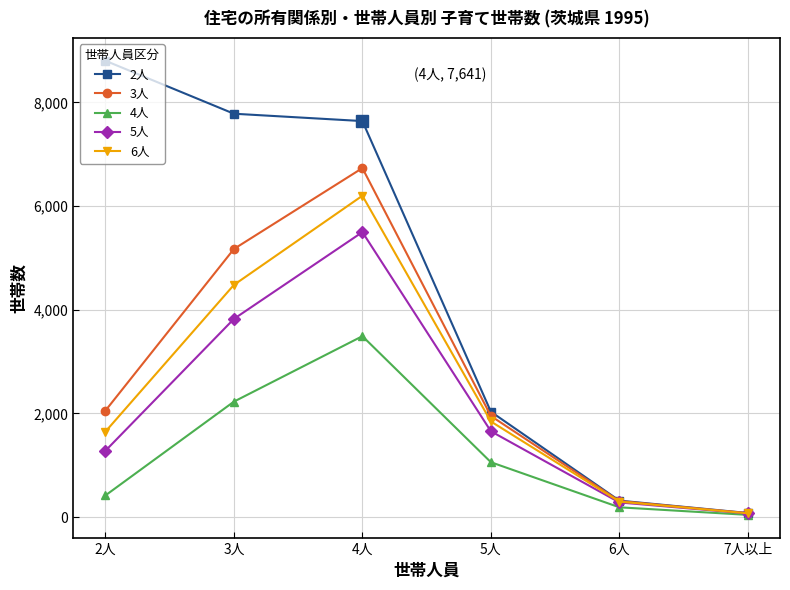

What is the label of the 6th point from the left?

7人以上